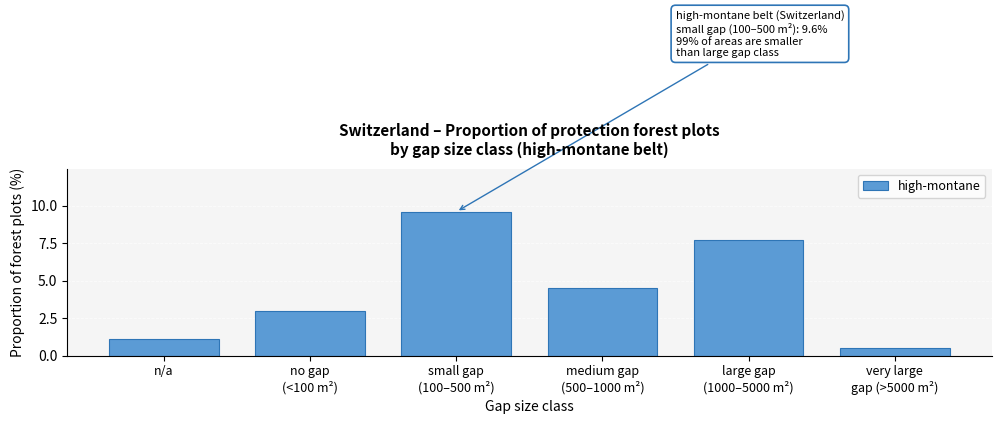

Reading right to left, list all the values displayed in this chart.

0.5	7.7	4.5	9.6	3.0	1.1